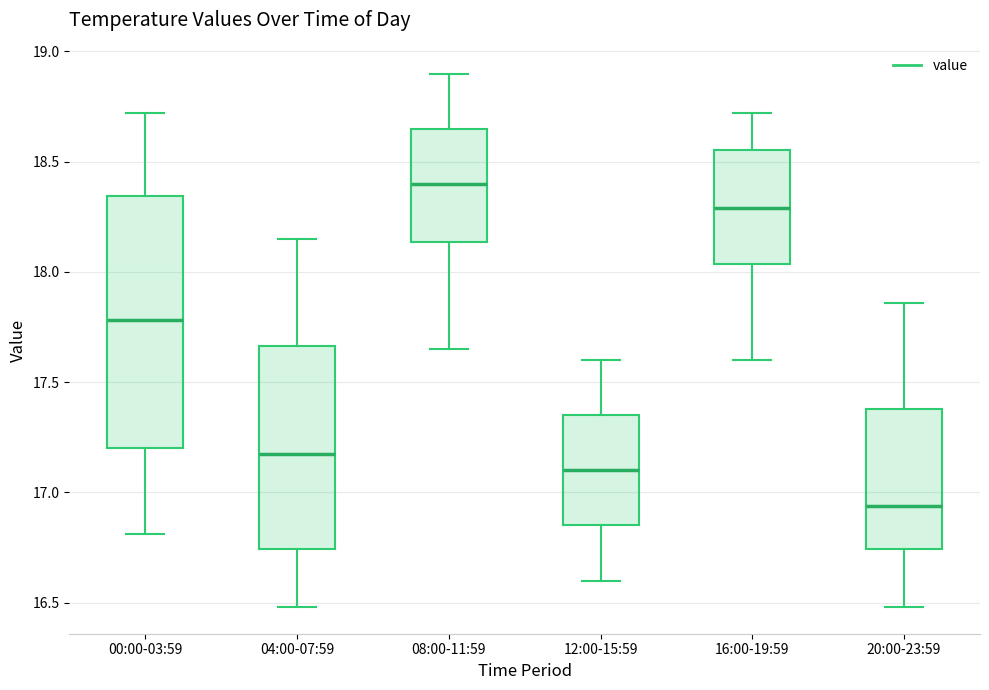

Where does the median line of the box for 00:00-03:59 sit on the y-axis? The values are not printed on the chart, so give them approximately, as read against the axis.

17.80